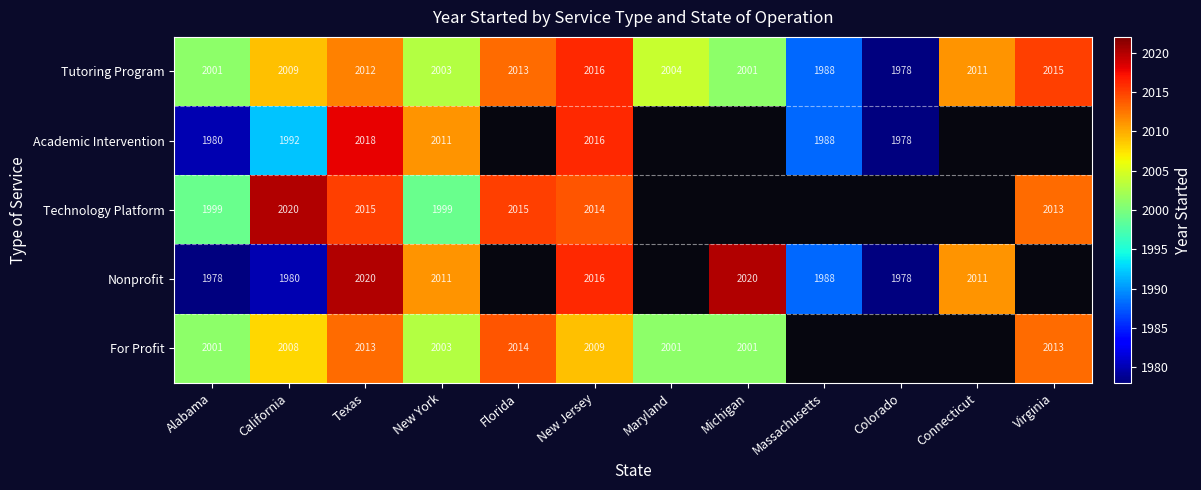

The Nonprofit series shows 2011 at Connecticut. True or false?

True